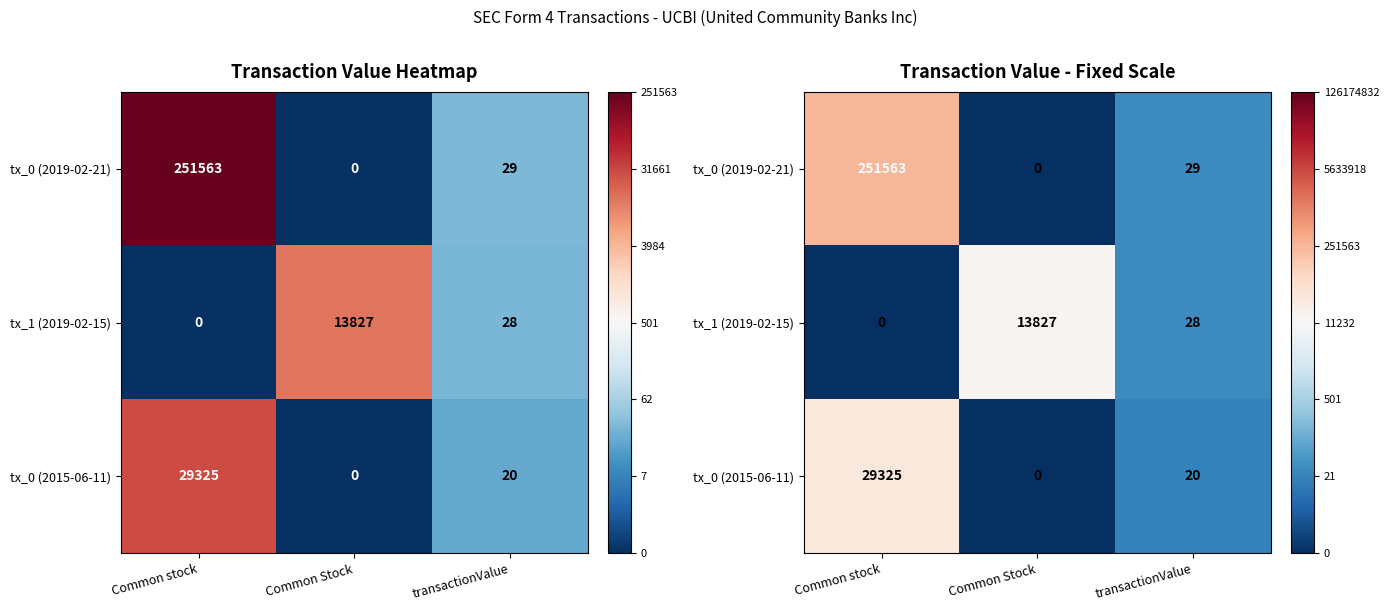

How many data points in tx_1 (2019-02-15) are less than 3?

1